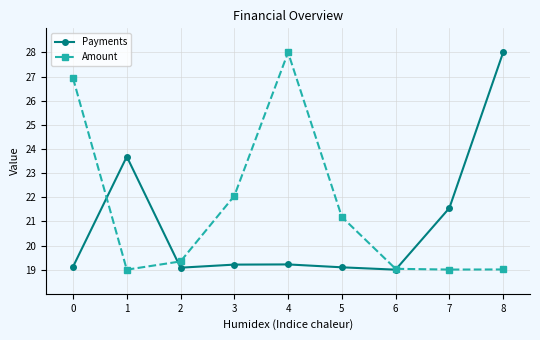

How many distinct data groups are displayed?

2